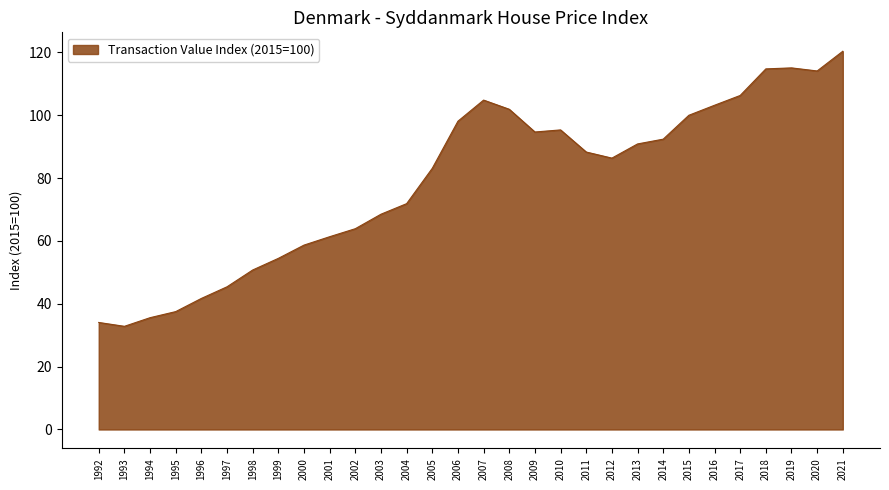

Approximately how many times larger is the value at 2016 compared to 2013?

1.1